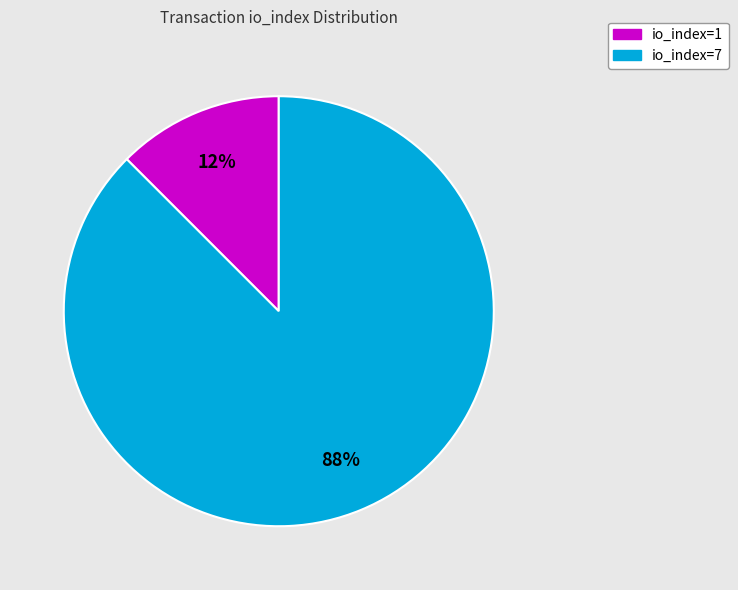

Does any single category account for the majority?

Yes